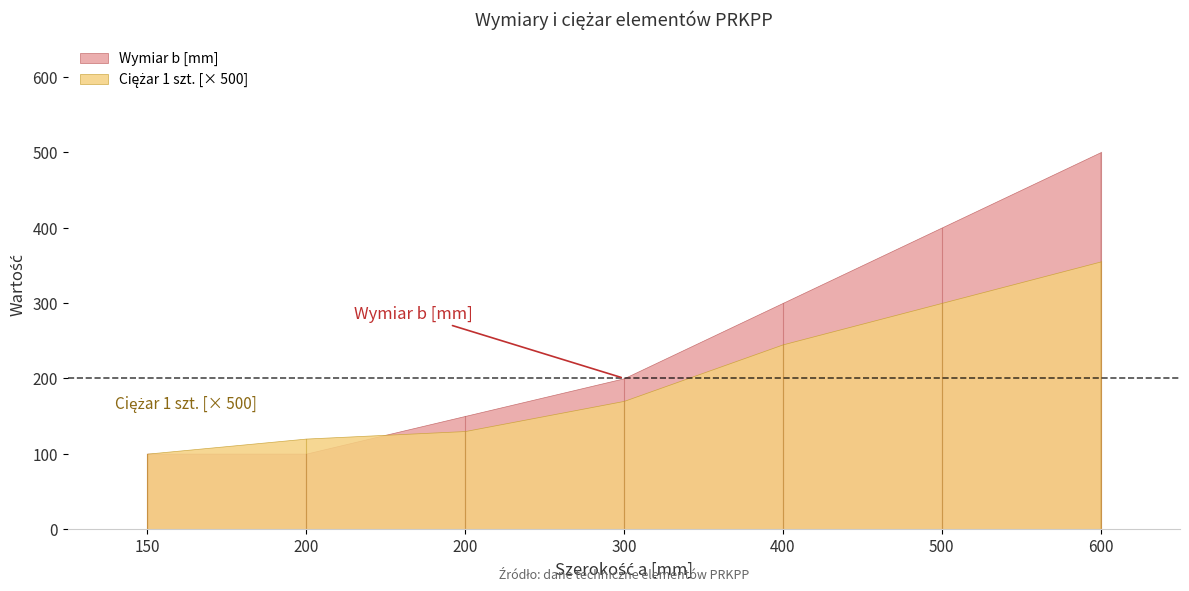

Does the chart display data point markers on the line(s)?

No